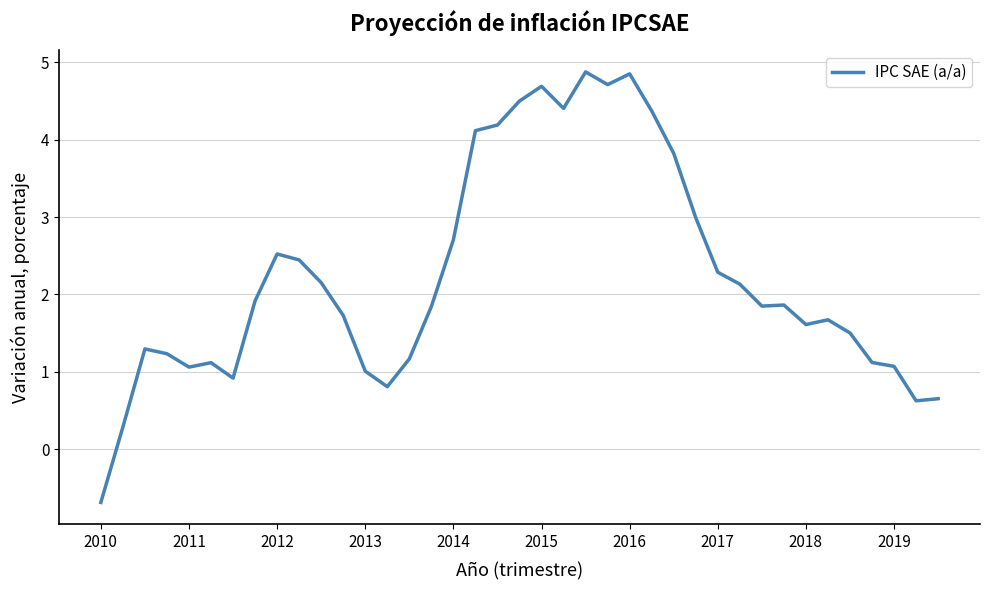

What is the minimum value shown in the chart?

-0.7